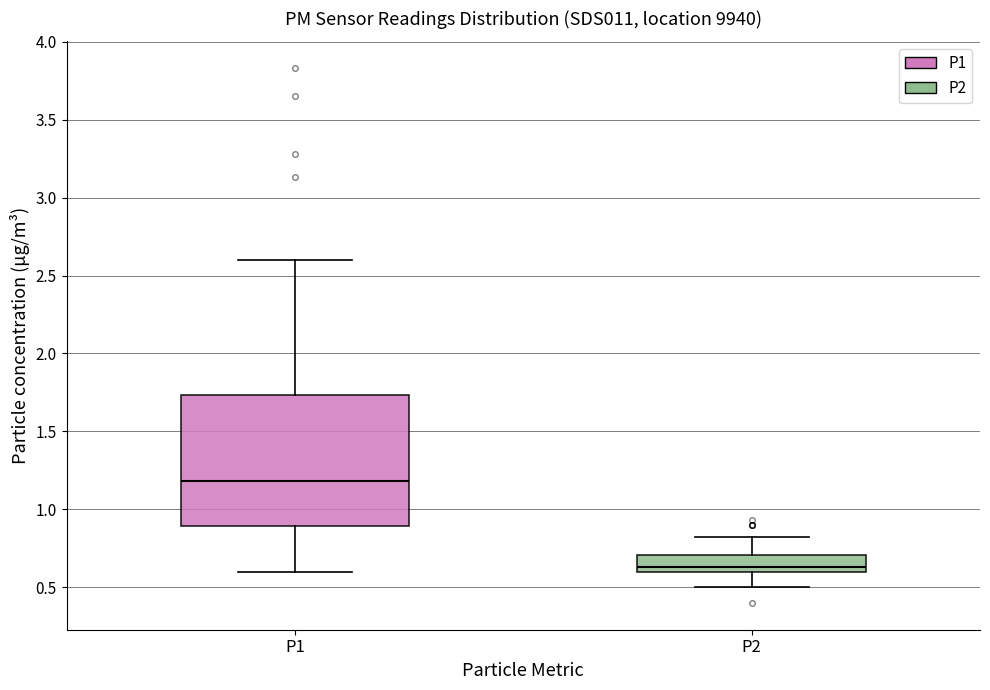

Reading left to right, read every box against the y-axis: the position of its median line, the range the box covers, and the ends of its whiskers. The values are not printed on the chart, so give them approximately, as read against the axis.

P1: median 1.20, box 0.90 to 1.75, whiskers 0.60 to 2.60
P2: median 0.65, box 0.60 to 0.70, whiskers 0.50 to 0.80